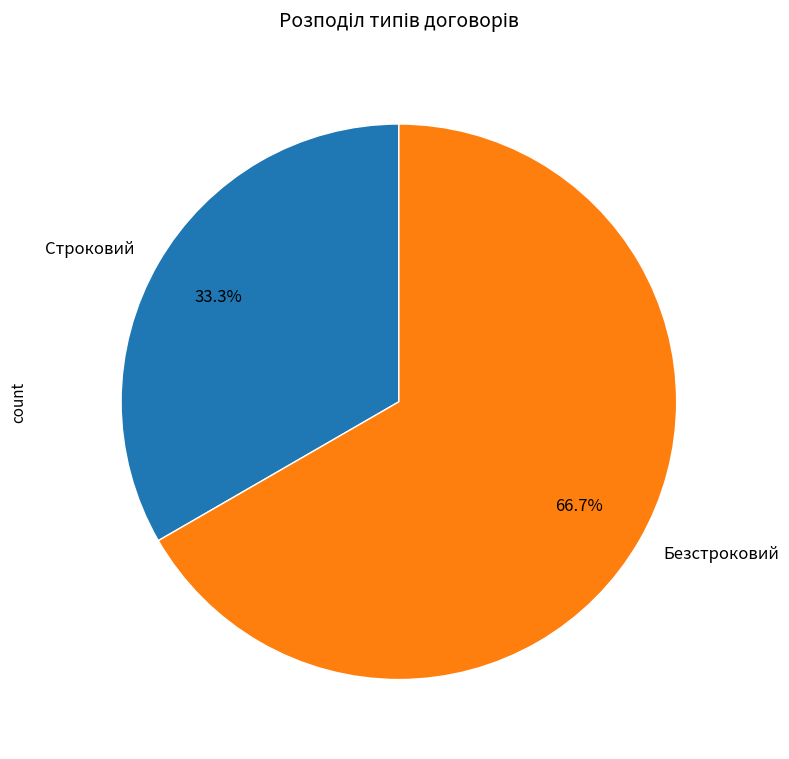

Which has a higher value, Безстроковий or Строковий?

Безстроковий